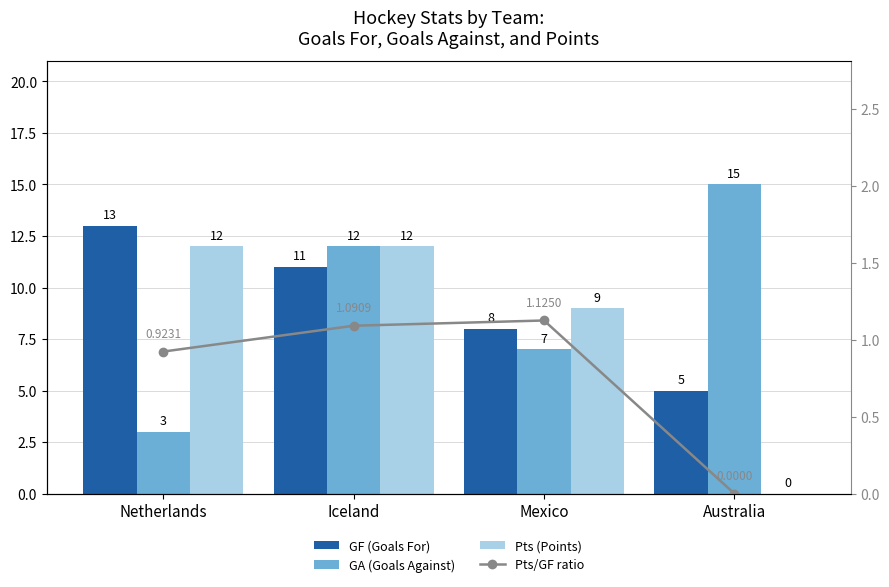

What is the label of the 4th bar from the right?

Netherlands